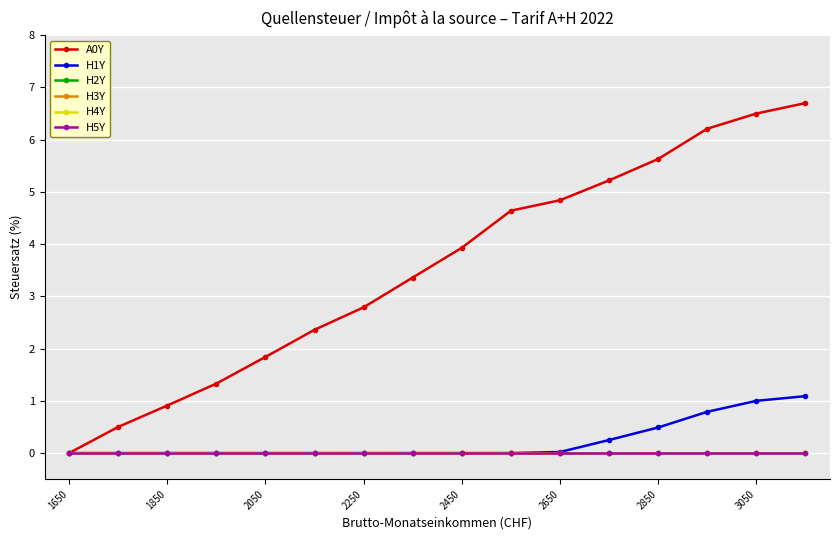

At which label does A0Y reach its minimum?

1650